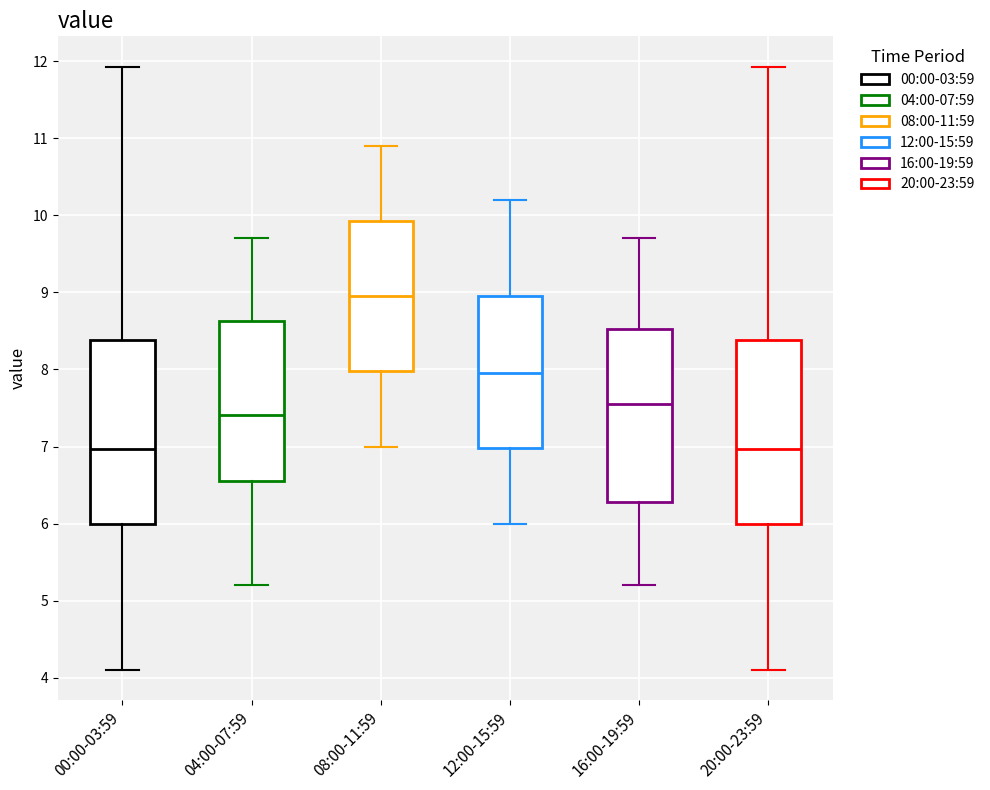

Where is the lower edge of the box for 20:00-23:59 on the y-axis? The values are not printed on the chart, so give them approximately, as read against the axis.

6.0